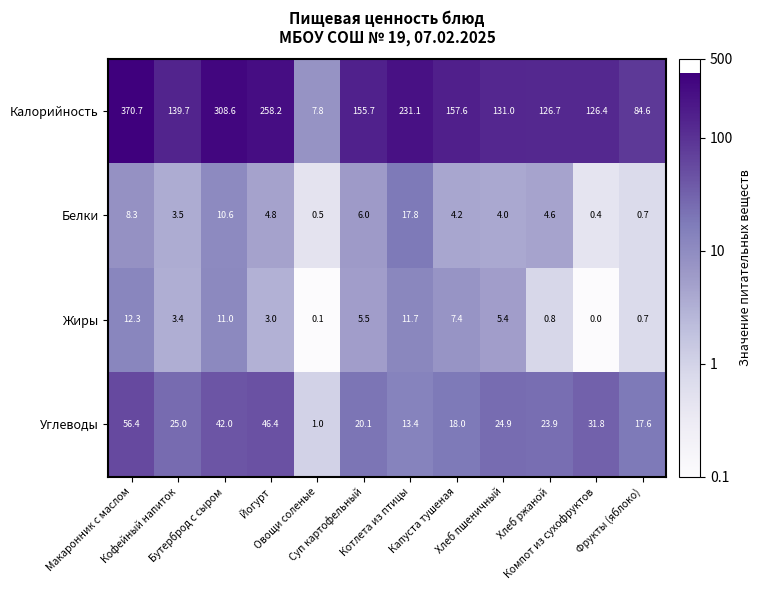

What is the sum of all Белки values?

65.4